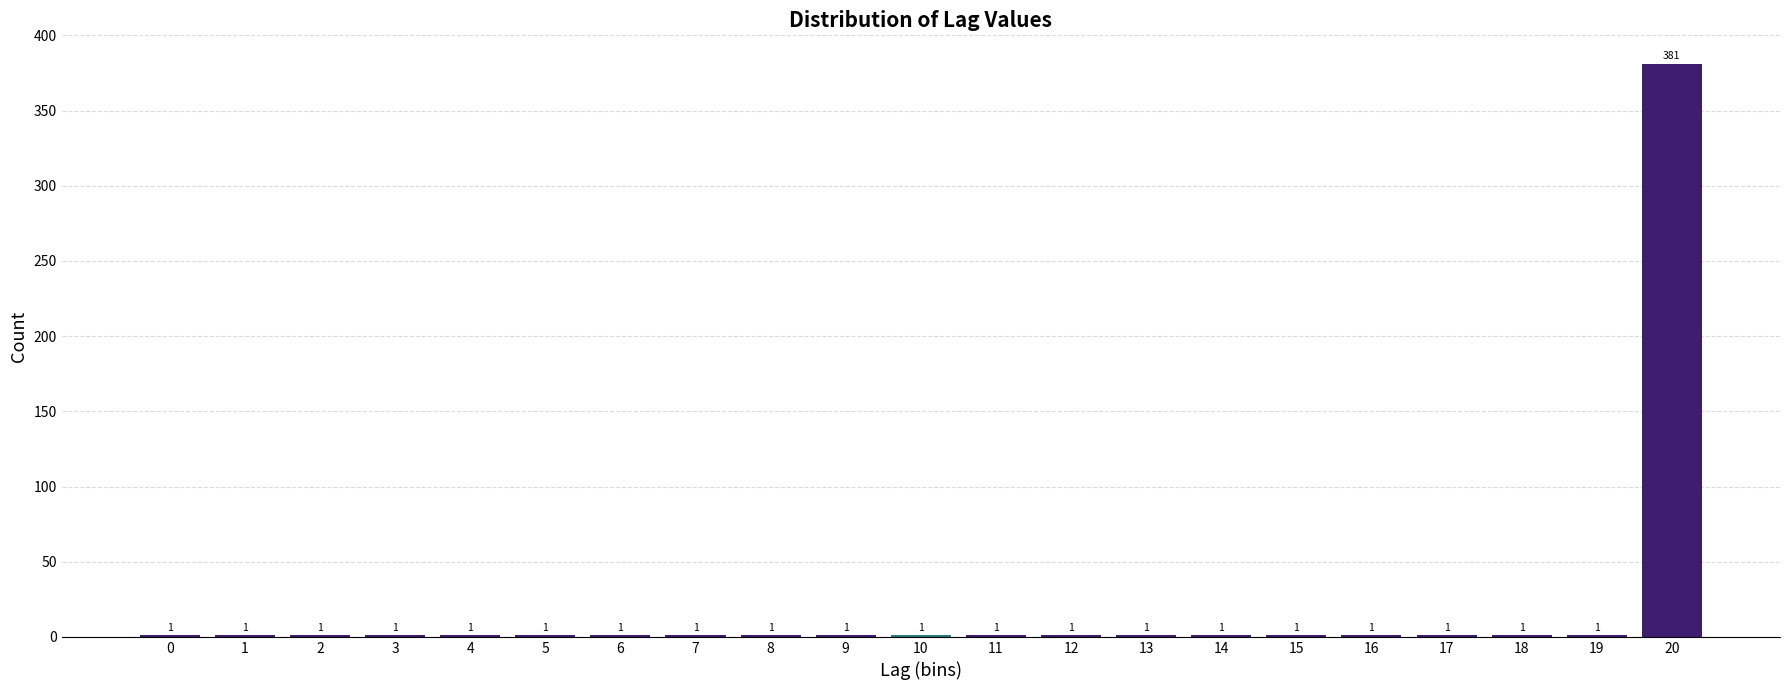

Reading left to right, what are all the values shown in this chart?

0=1	1=1	2=1	3=1	4=1	5=1	6=1	7=1	8=1	9=1	10=1	11=1	12=1	13=1	14=1	15=1	16=1	17=1	18=1	19=1	20=381